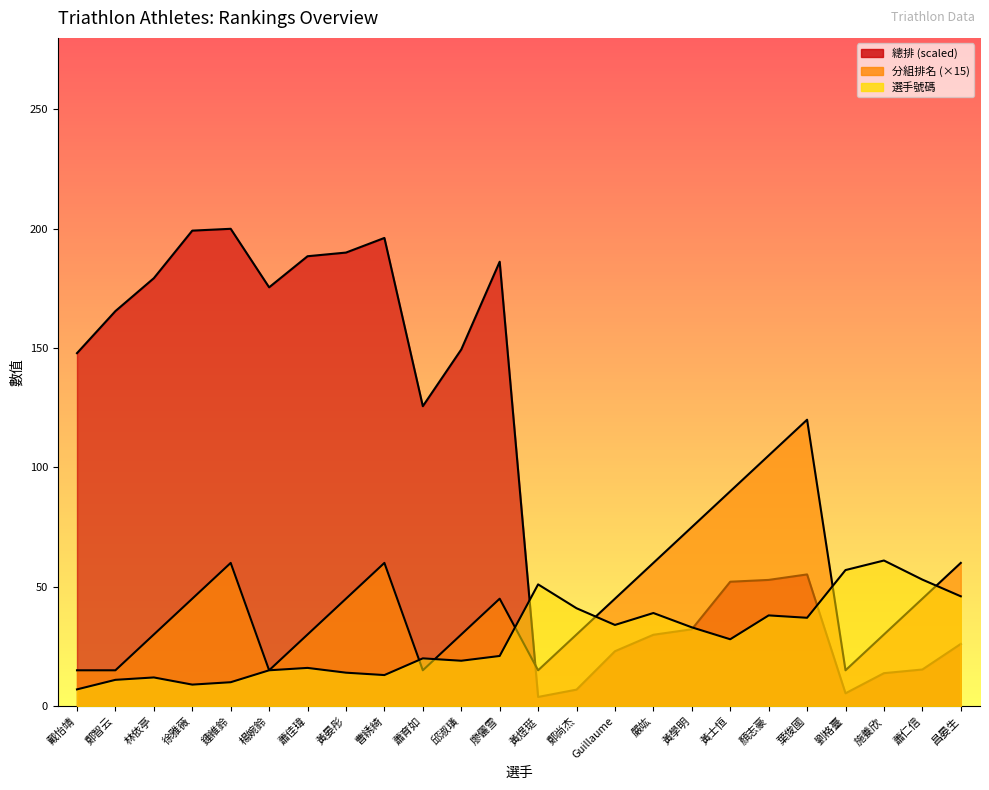

What is the spread (max minus min) of values at 施養欣?

47.2